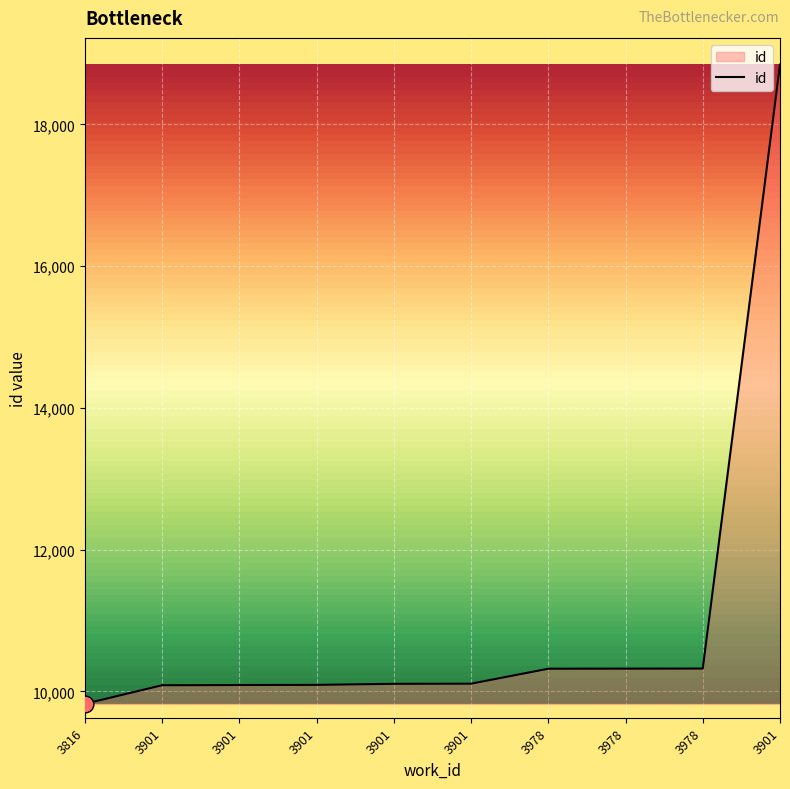

Reading right to left, what are all the values shown in this chart?

3901=18843	3978=10322	3978=10321	3978=10320	3901=10109	3901=10107	3901=10092	3901=10090	3901=10087	3816=9825